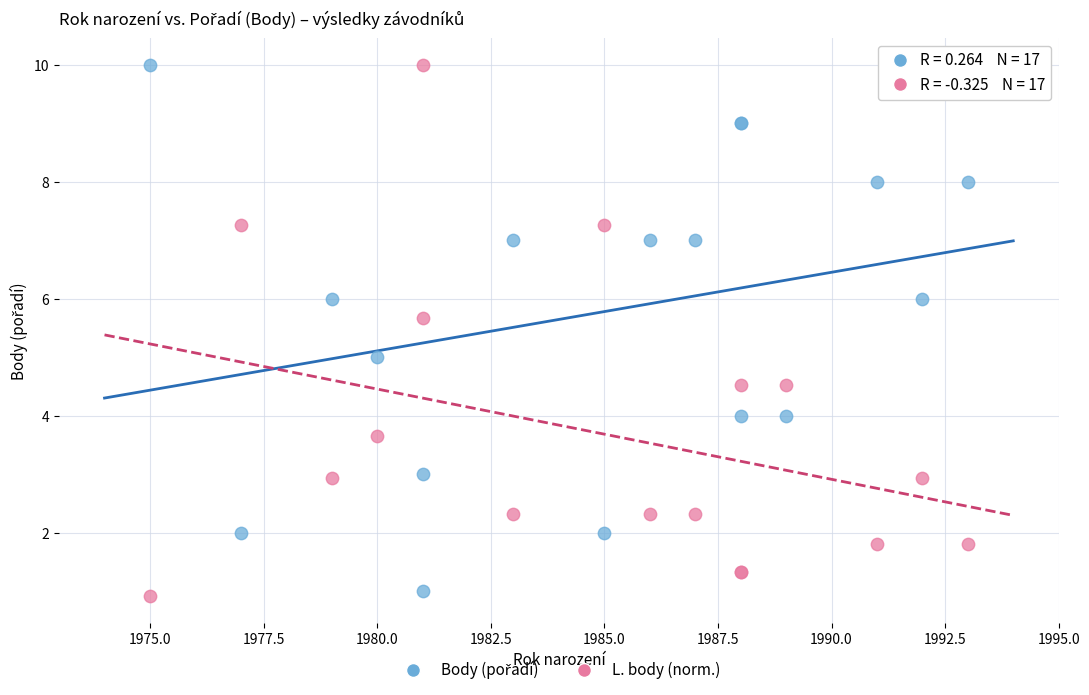

What is the X range (max minus min) for the scatter plot?

18.0